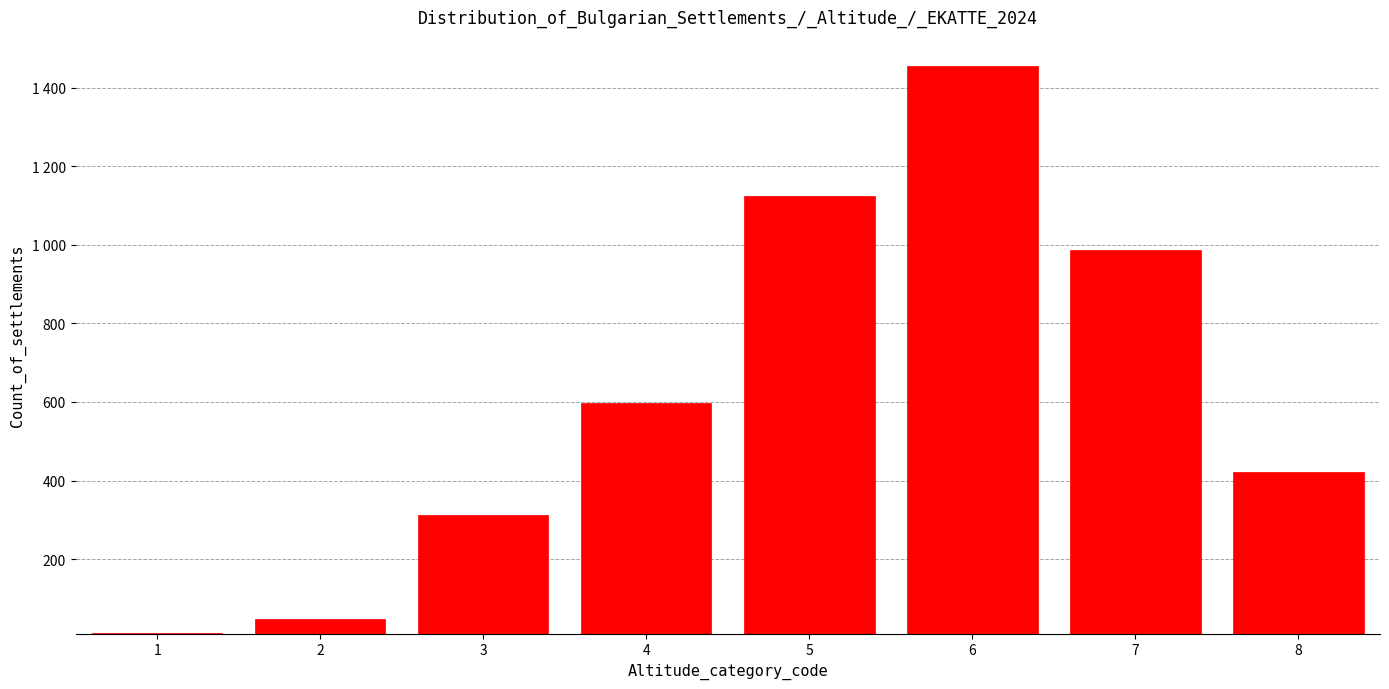

Are the bars horizontal?

No